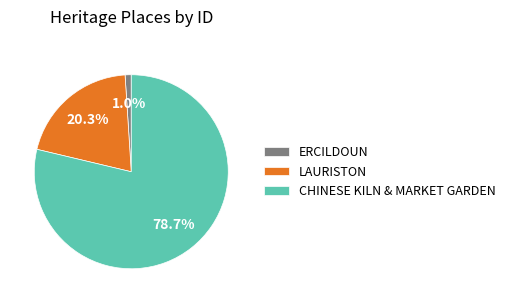

Rank the categories by value from highest to lowest.

CHINESE KILN & MARKET GARDEN, LAURISTON, ERCILDOUN